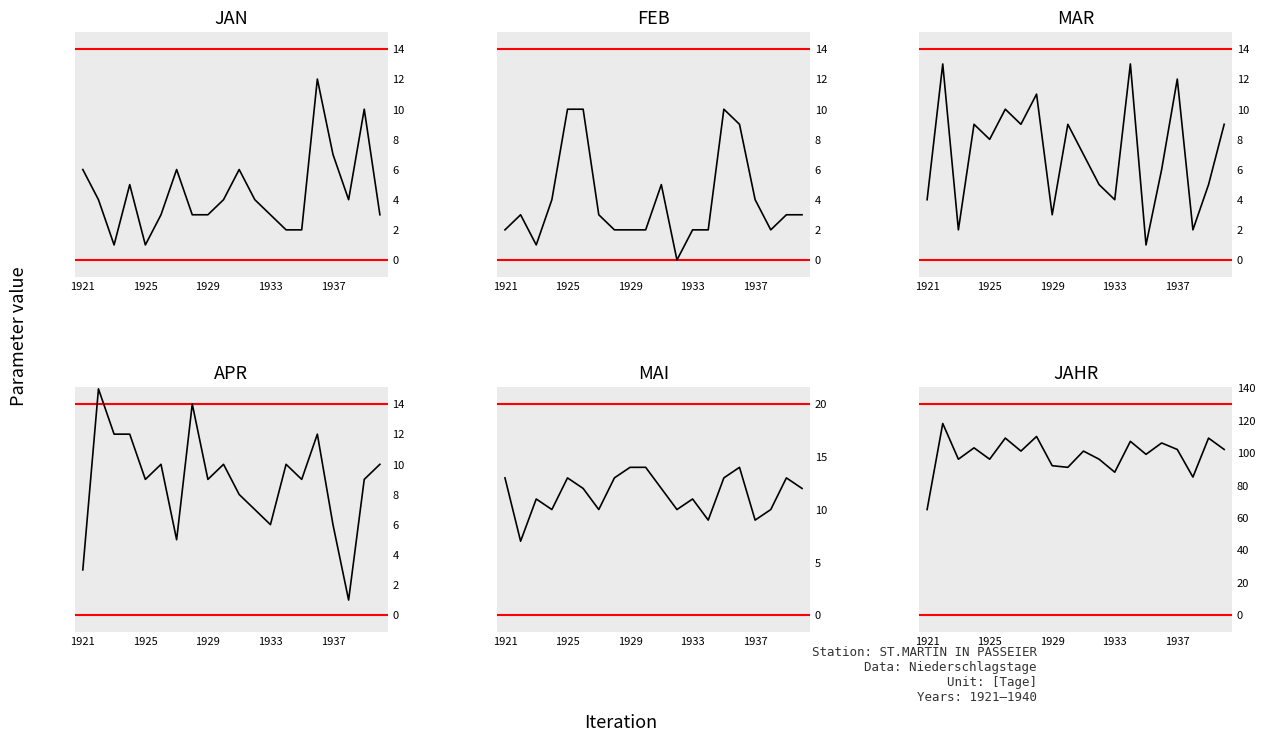

Count the number of data series in this chart.

6